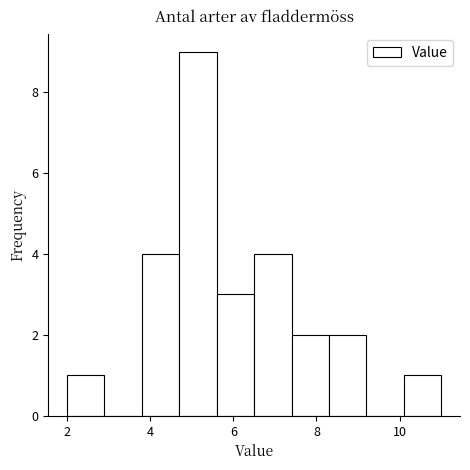

Which range on the x-axis has the tallest bar?

4.7 to 5.6